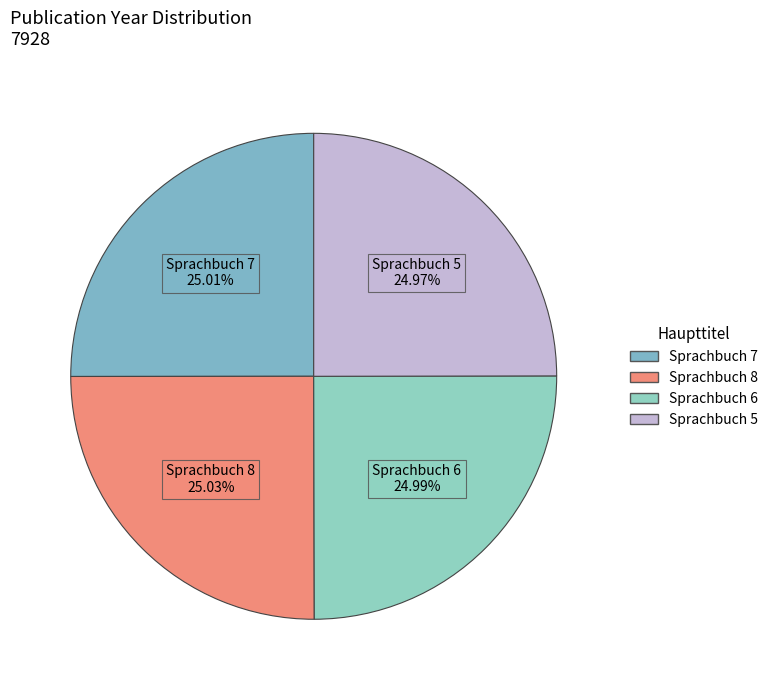

Which slice is the largest?

List Sprachbuch 8